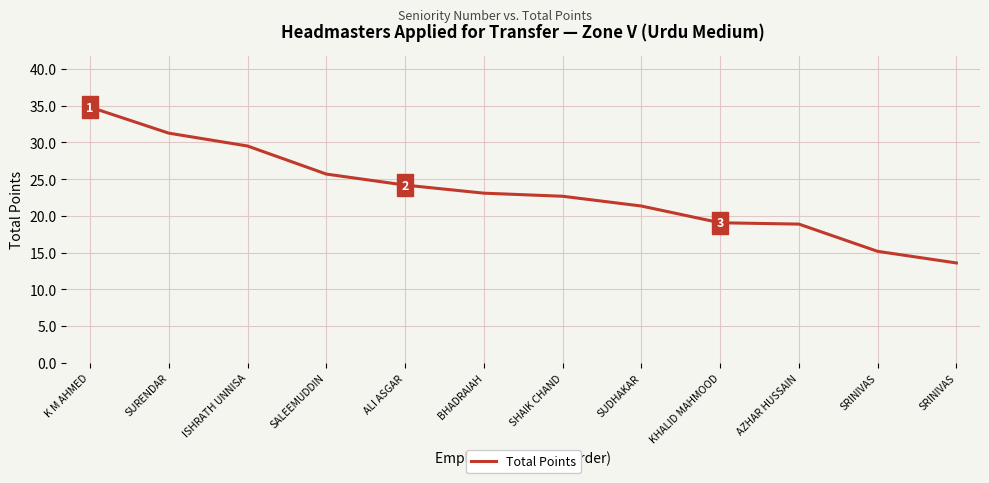

What is the sum of all values?

279.1